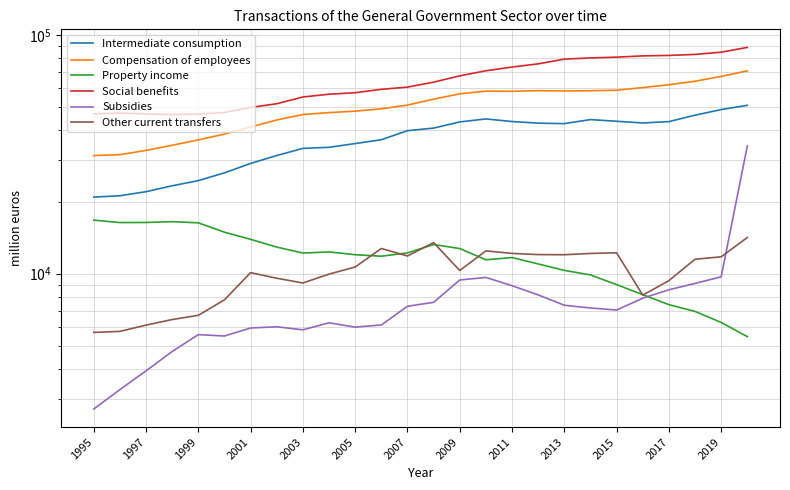

Which series has the largest range (max minus min)?

Social benefits